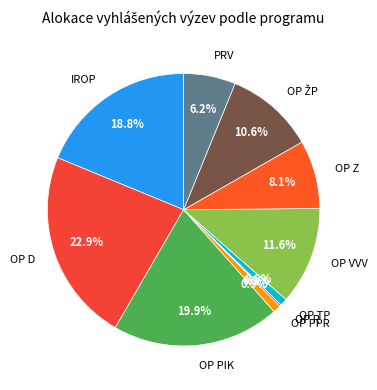

To the nearest percent, what is the difference between the largest and smallest slice percentages?

23%